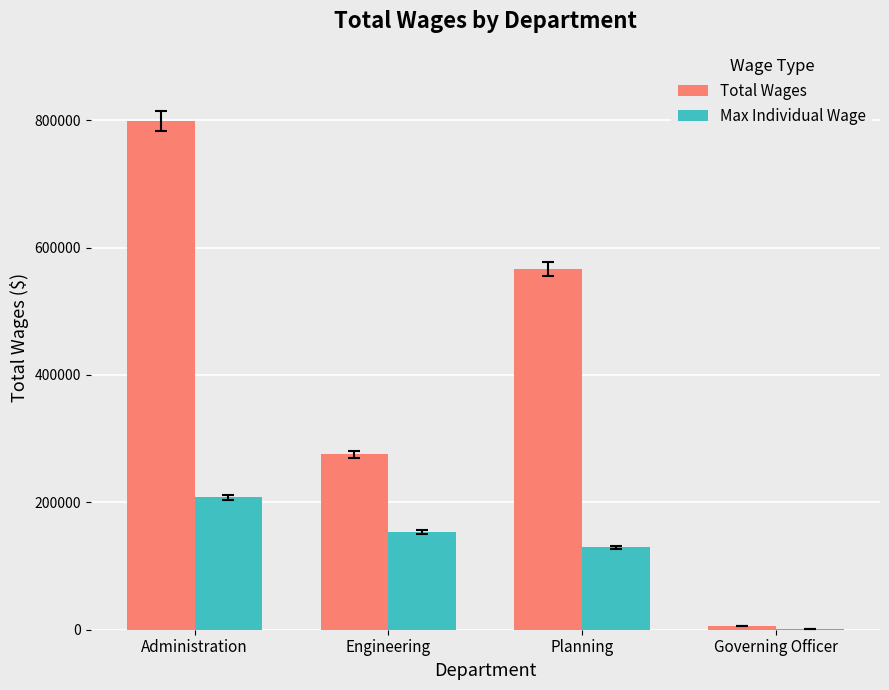

How many categories are shown in the chart?

4